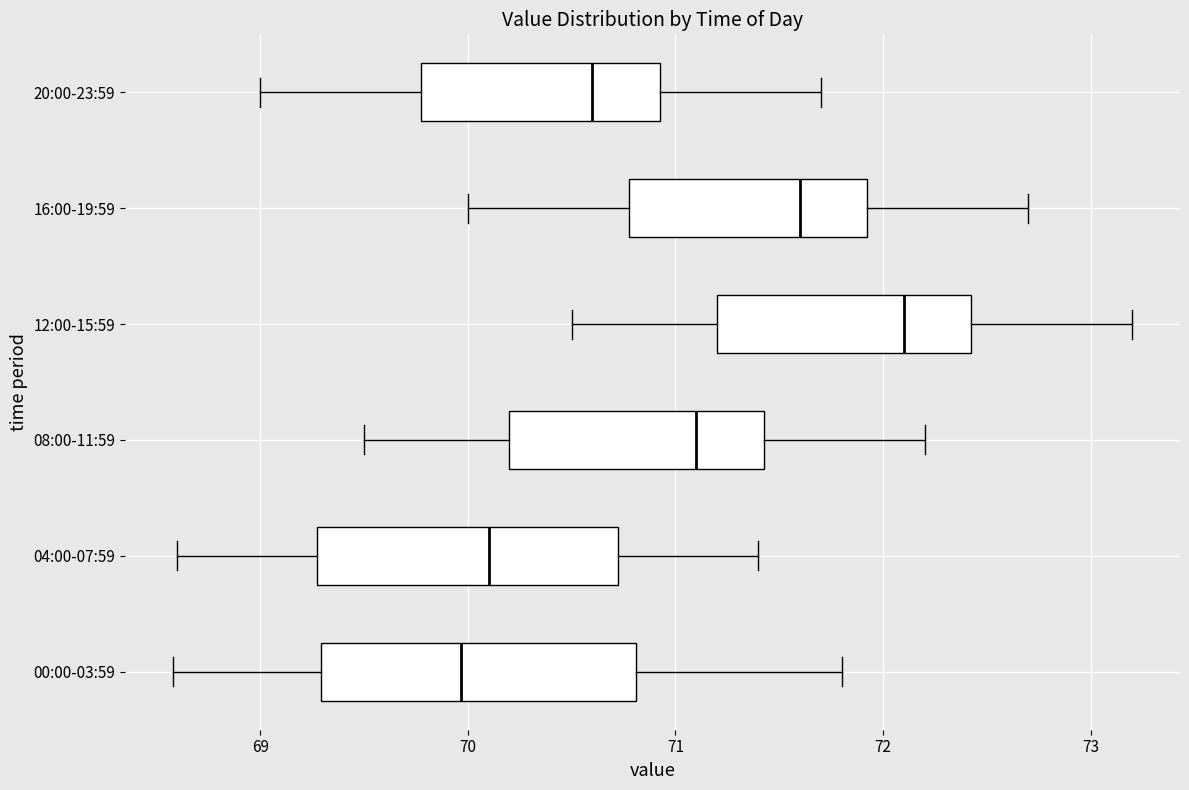

Reading bottom to top, transcribe this box plot: for each box, give where its median line is, the range the box spans, and where its two whiskers end, as read against the x-axis. The values are not printed on the chart, so give them approximately, as read against the axis.

00:00-03:59: median 70.0, box 69.3 to 70.8, whiskers 68.6 to 71.8
04:00-07:59: median 70.1, box 69.3 to 70.7, whiskers 68.6 to 71.4
08:00-11:59: median 71.1, box 70.2 to 71.4, whiskers 69.5 to 72.2
12:00-15:59: median 72.1, box 71.2 to 72.4, whiskers 70.5 to 73.2
16:00-19:59: median 71.6, box 70.8 to 71.9, whiskers 70.0 to 72.7
20:00-23:59: median 70.6, box 69.8 to 70.9, whiskers 69.0 to 71.7